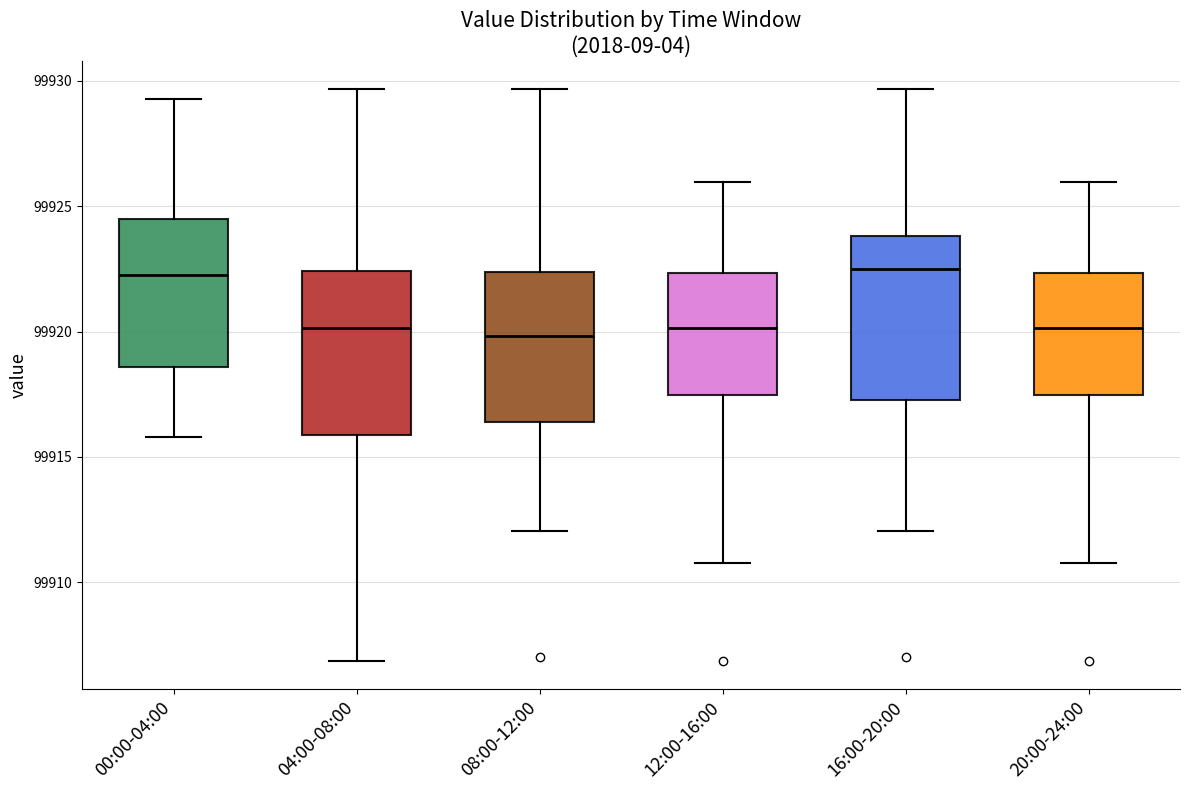

Reading left to right, read every box against the y-axis: the position of its median line, the range the box covers, and the ends of its whiskers. The values are not printed on the chart, so give them approximately, as read against the axis.

00:00-04:00: median 99922.5, box 99918.5 to 99924.5, whiskers 99916.0 to 99929.5
04:00-08:00: median 99920.0, box 99916.0 to 99922.5, whiskers 99907.0 to 99929.5
08:00-12:00: median 99920.0, box 99916.5 to 99922.5, whiskers 99912.0 to 99929.5
12:00-16:00: median 99920.0, box 99917.5 to 99922.5, whiskers 99911.0 to 99926.0
16:00-20:00: median 99922.5, box 99917.5 to 99924.0, whiskers 99912.0 to 99929.5
20:00-24:00: median 99920.0, box 99917.5 to 99922.5, whiskers 99911.0 to 99926.0